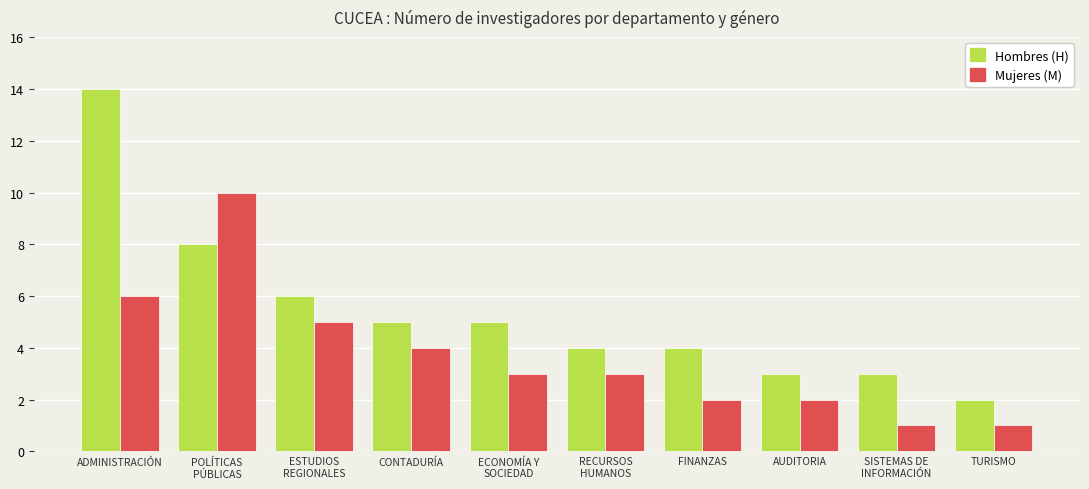

Are the bars horizontal?

No